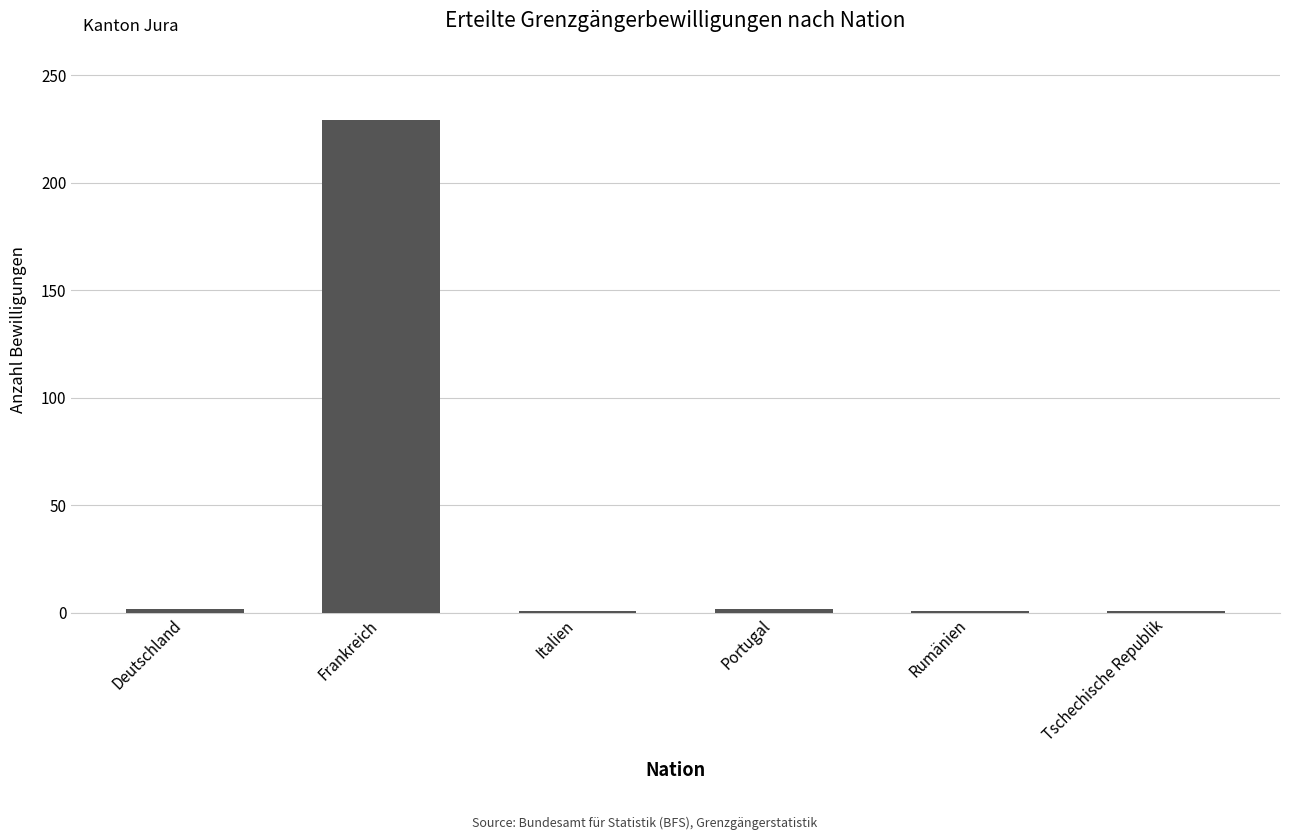

How many data points does each series have?

6